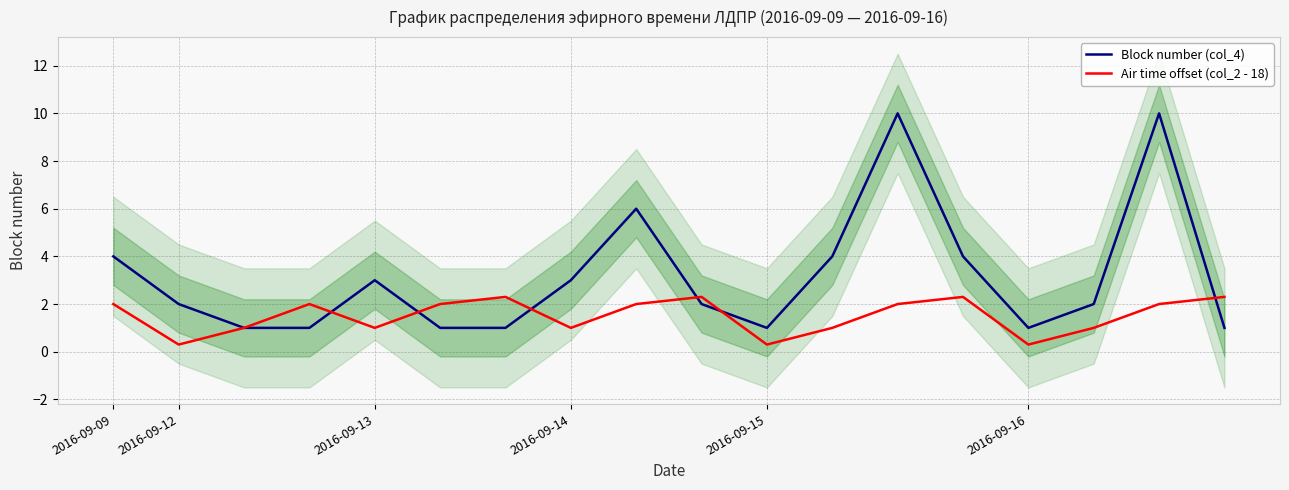

What is the difference between the Air time offset (col_2 - 18) values at 6 and 11?

1.3